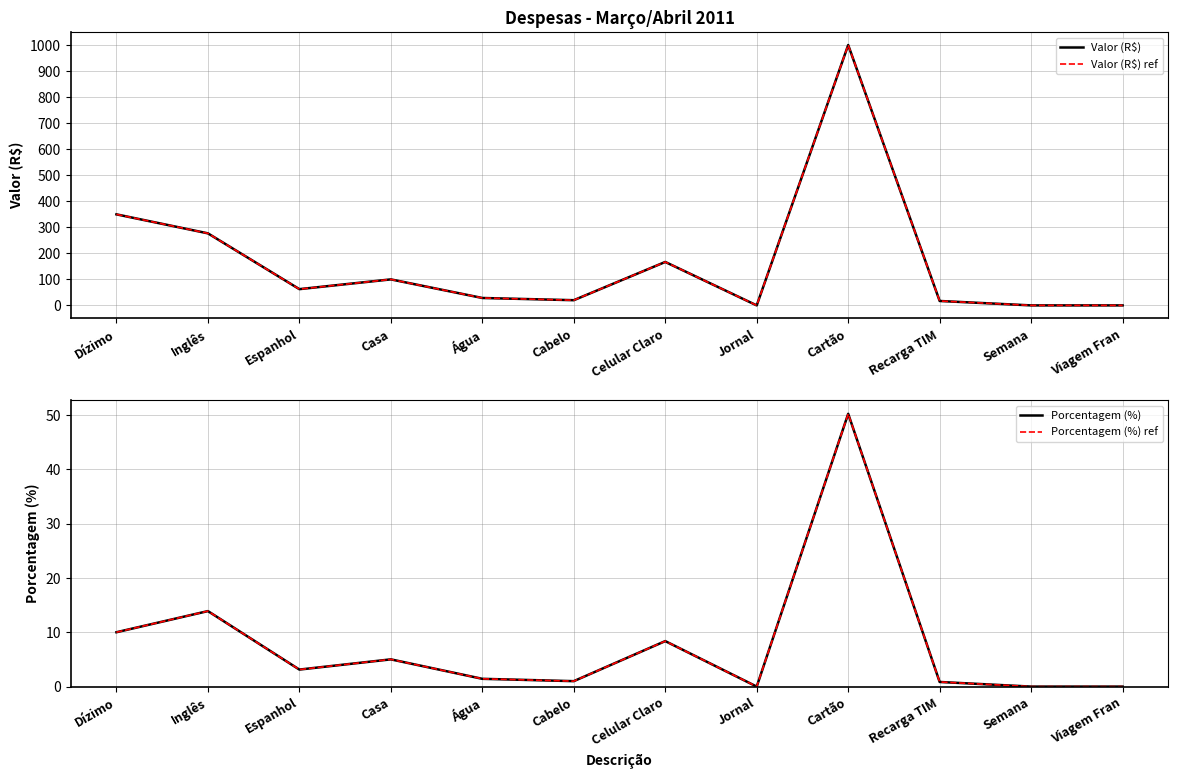

Where does the Porcentagem (%) series first go above 3?

Dízimo